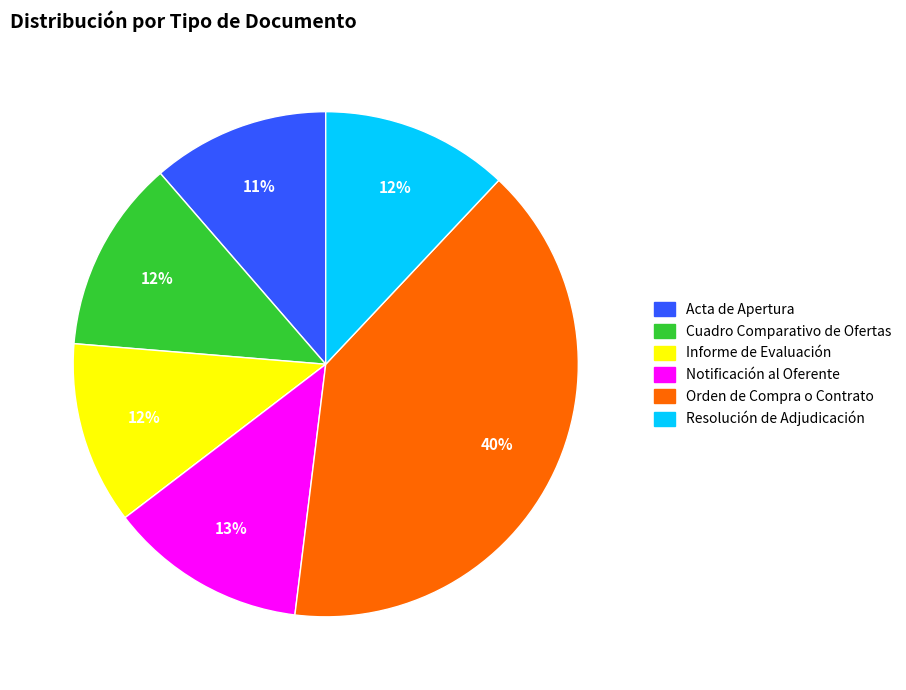

Is the sum of Cuadro Comparativo de Ofertas and Notificación al Oferente greater than half?

No